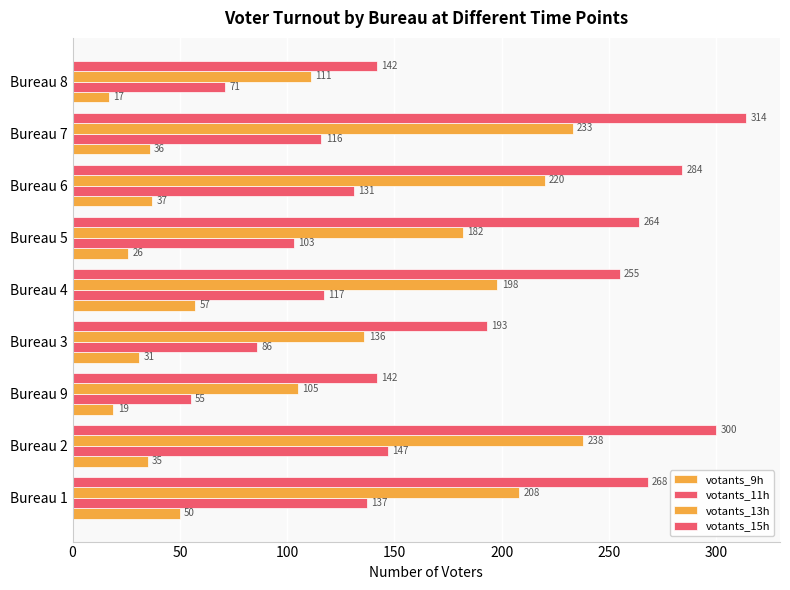

Count the number of data series in this chart.

4